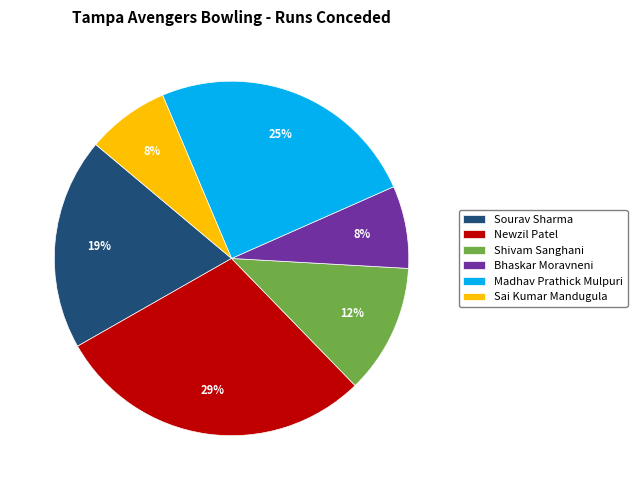

To the nearest percent, what is the average slice percentage?

17%